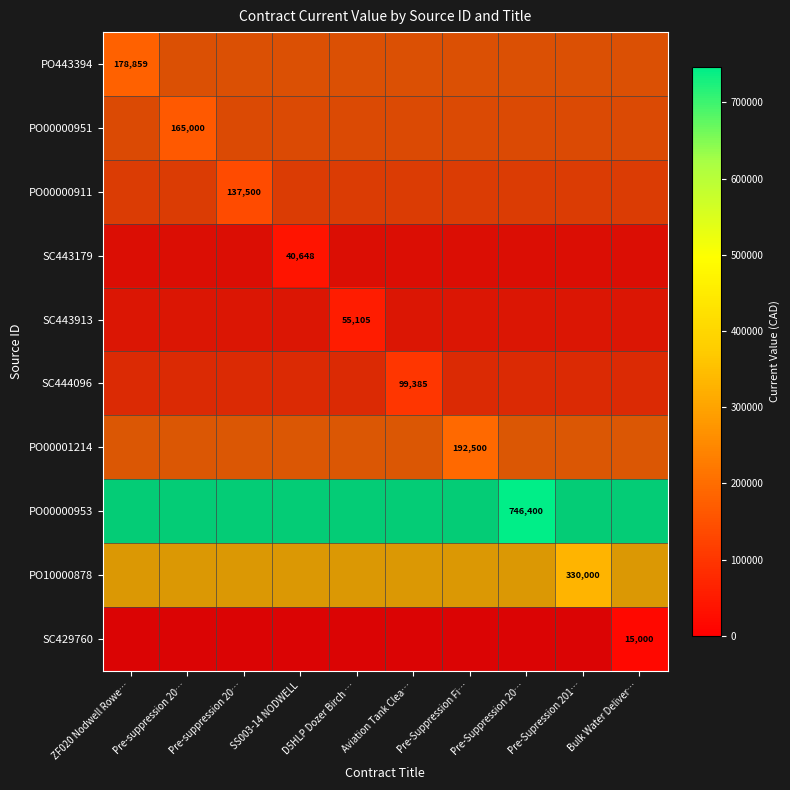

What is the maximum value shown in the chart?

746400.0